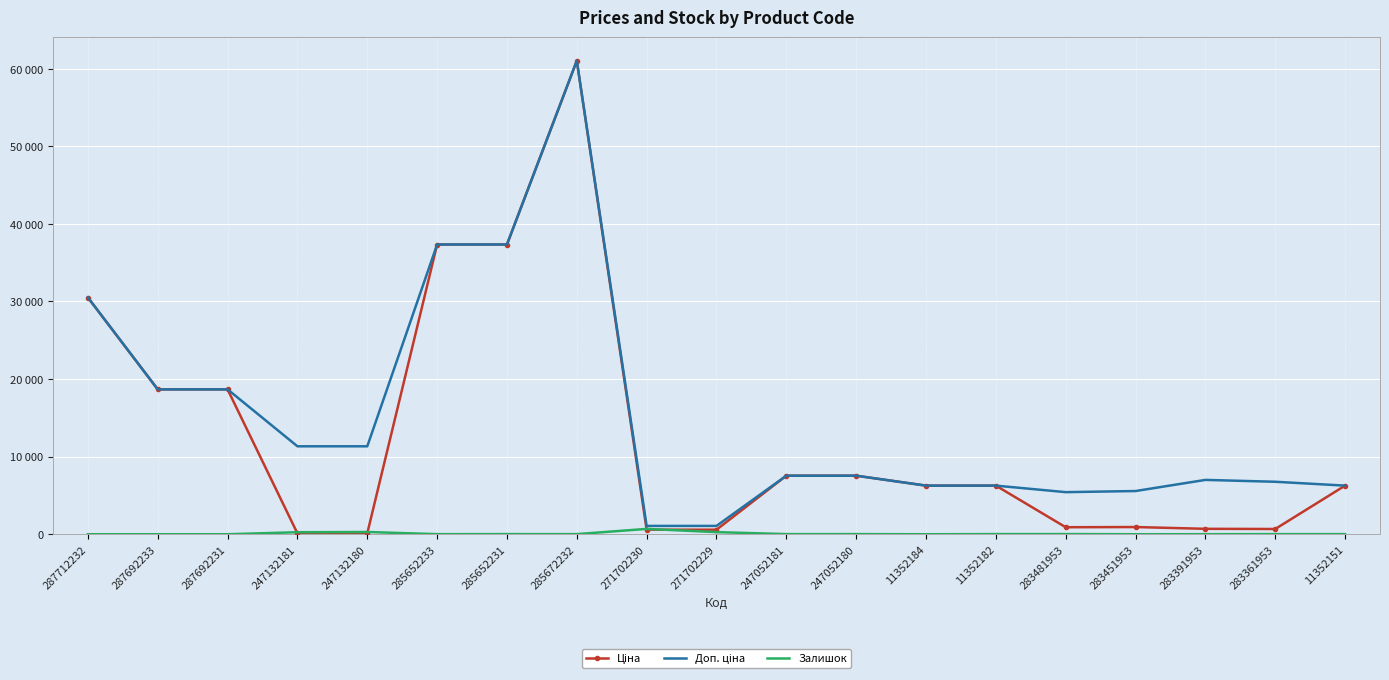

How many interior local valleys does the Доп. ціна series have?

1